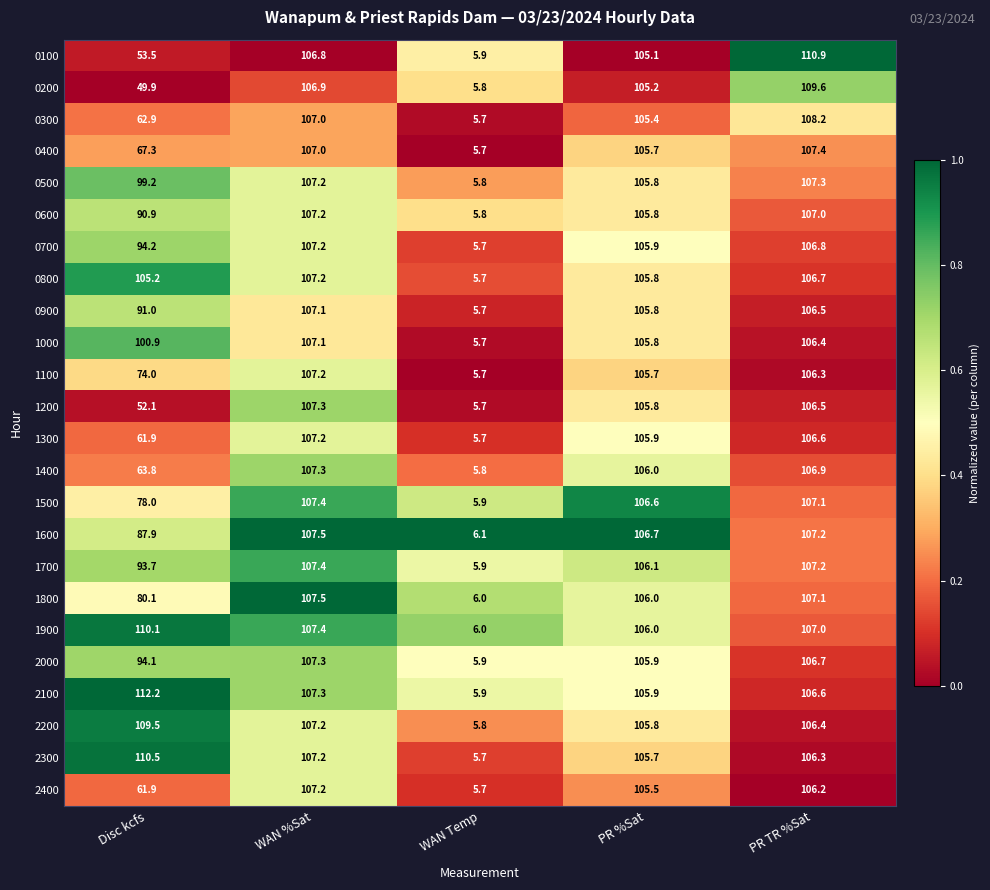

The 2300 series shows 110.5 at Disc kcfs. True or false?

True